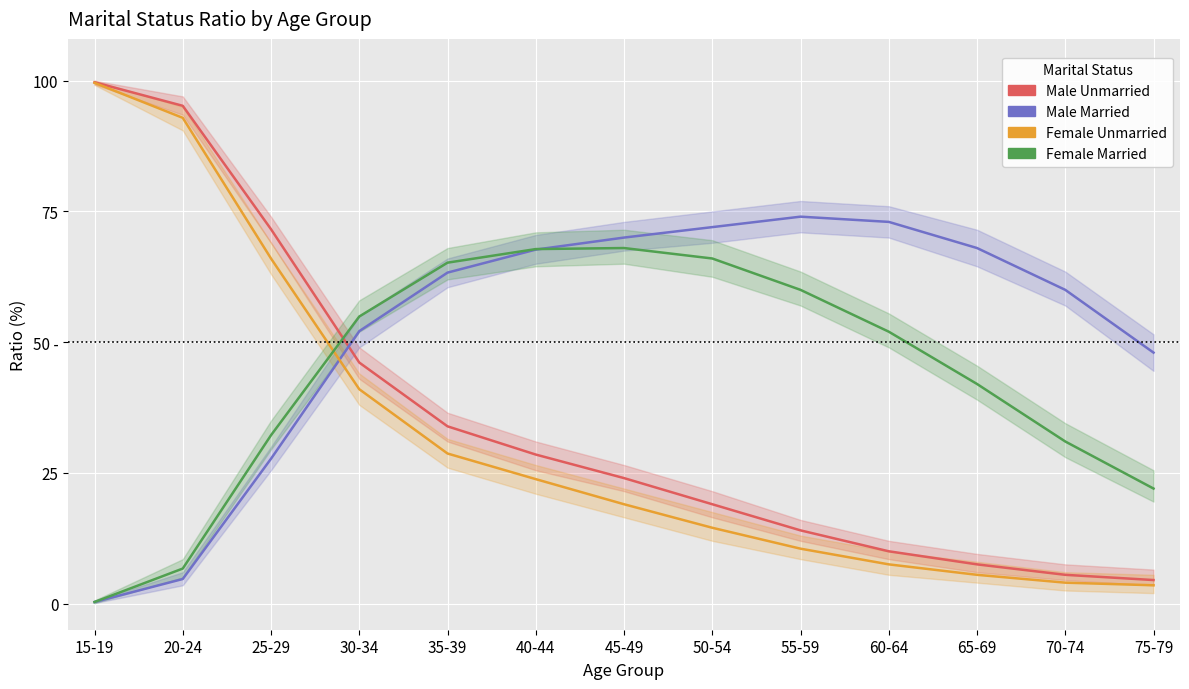

List the labels in order of Male_Unmarried value, largest first.

15-19, 20-24, 25-29, 30-34, 35-39, 40-44, 45-49, 50-54, 55-59, 60-64, 65-69, 70-74, 75-79